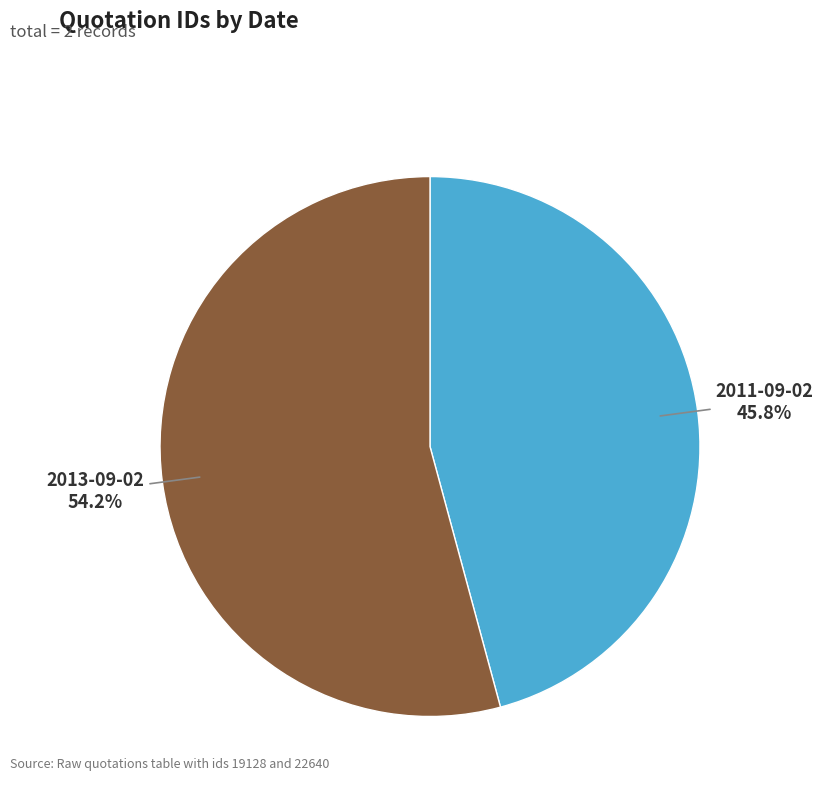

Is it true that 2013-09-02 is 67% of the pie?

False